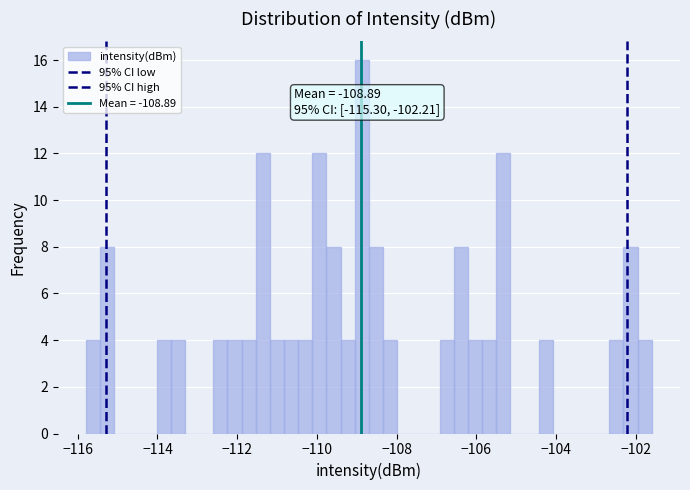

Read against the x-axis, roughly where is the centre of the tallest bar?

-108.8